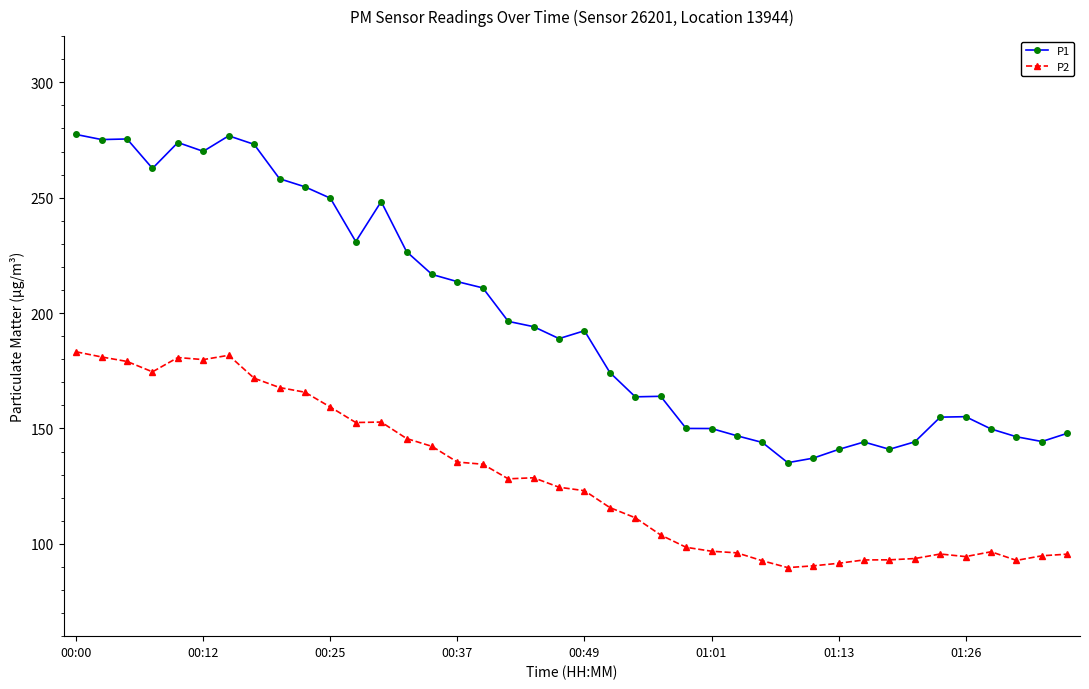

True or false: P1 has more than 2 interior local peaks.

True